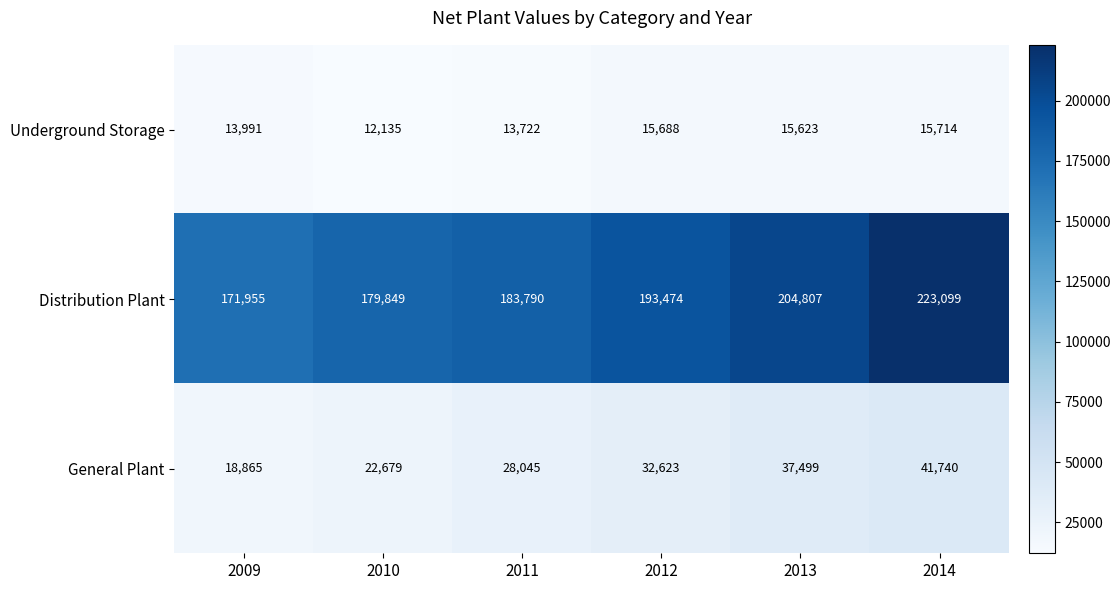

What is the difference between the highest and lowest values at 2011?

170068